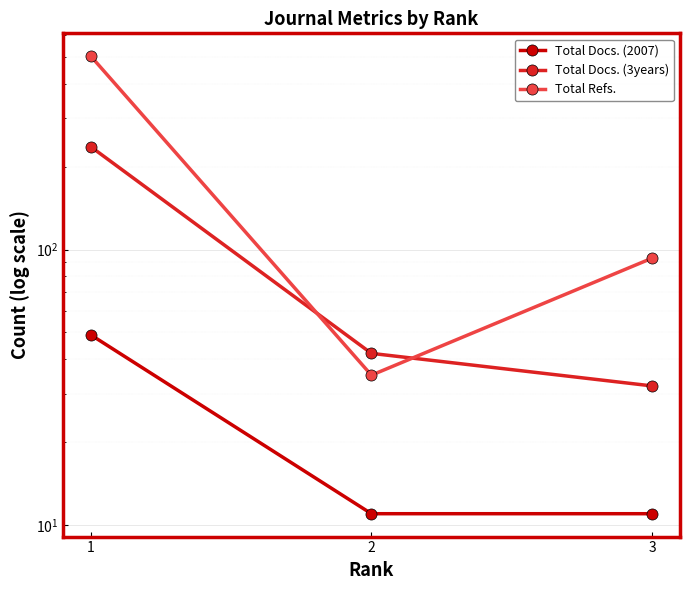

Which series has the largest total across all categories?

Total Refs.